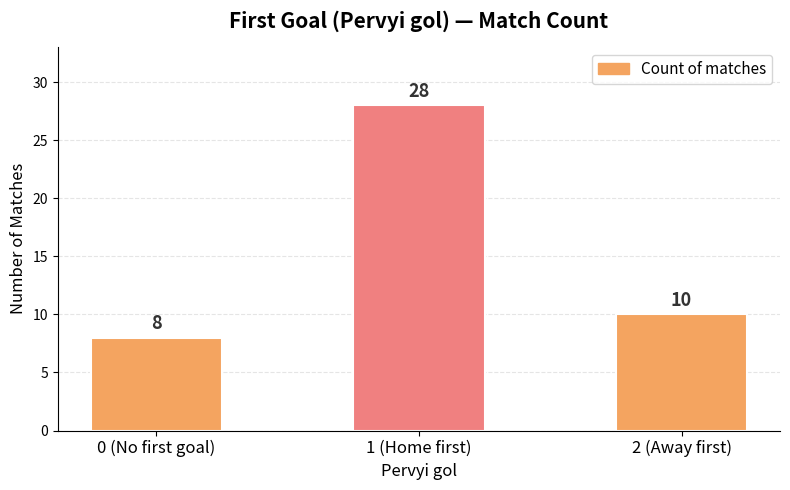

Reading left to right, extract all data points from this chart.

0 (No first goal)=8	1 (Home first)=28	2 (Away first)=10